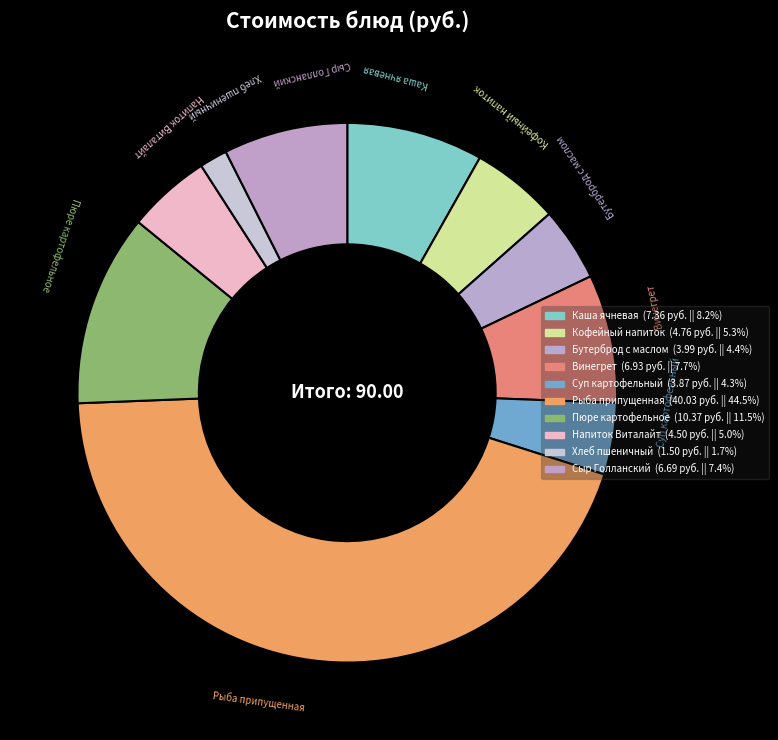

Which slice is the smallest?

Хлеб пшеничный